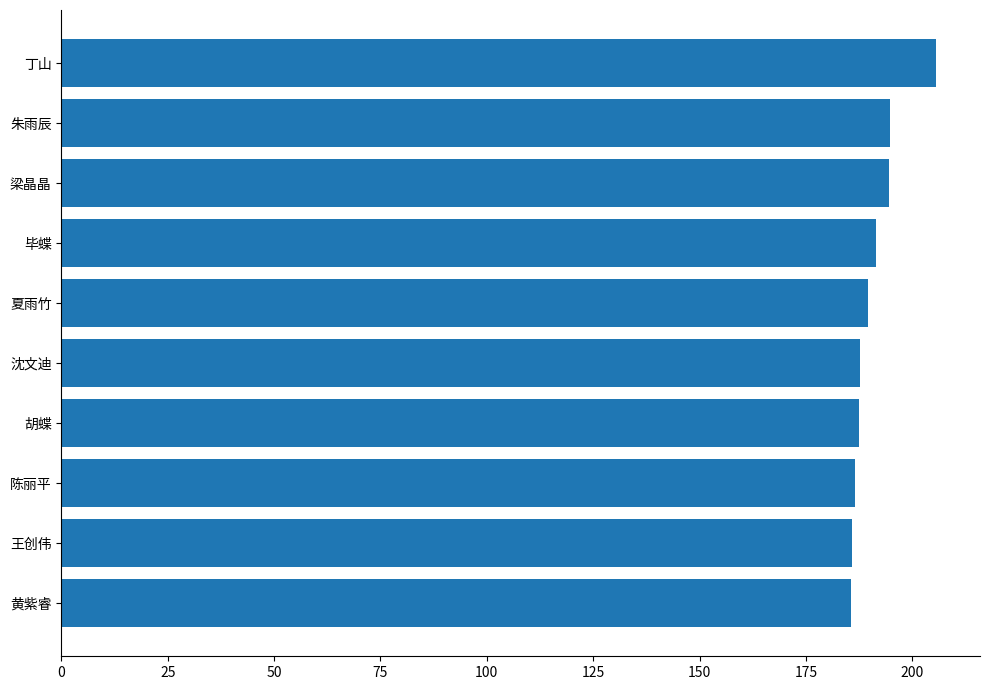

Read the value at 沈文迪.

187.7